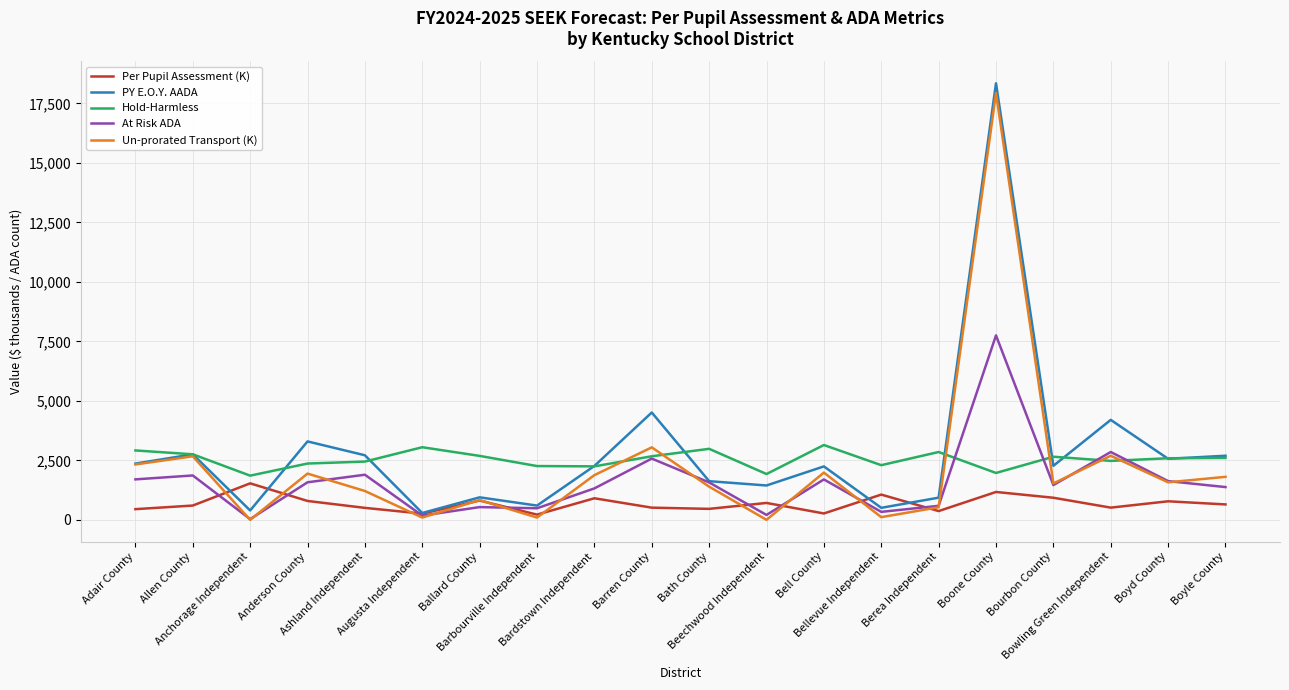

At how many categories does at least one series exceed 17785?

1